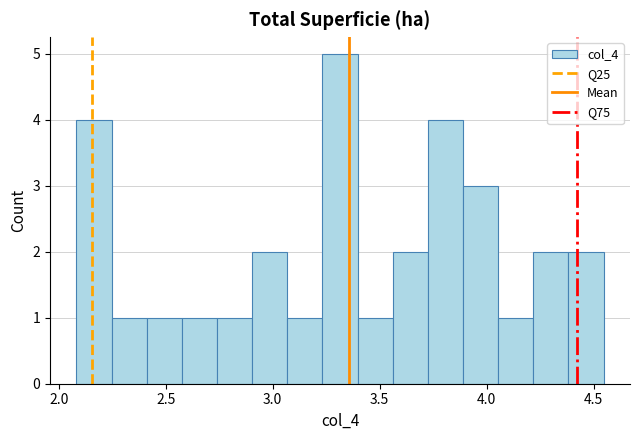

Read against the x-axis, roughly where is the centre of the tallest bar?

3.30